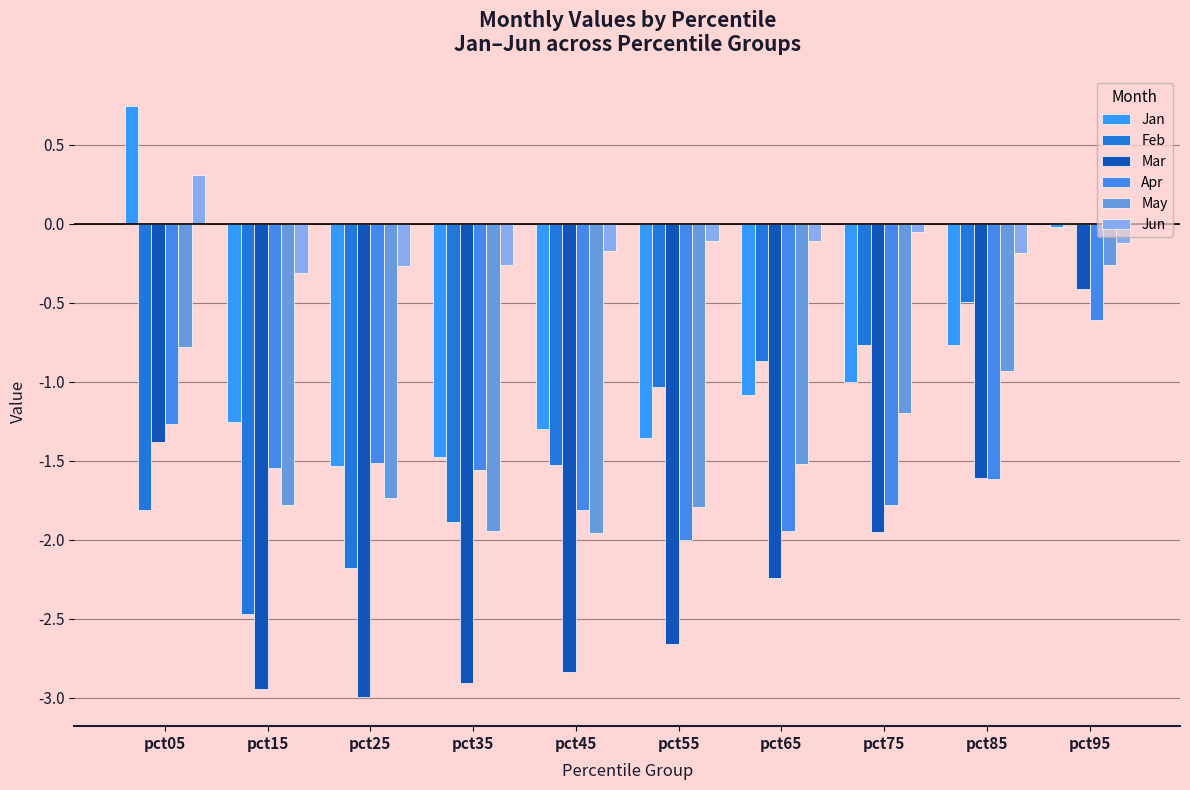

The value of Apr at pct95 is -0.6. True or false?

True